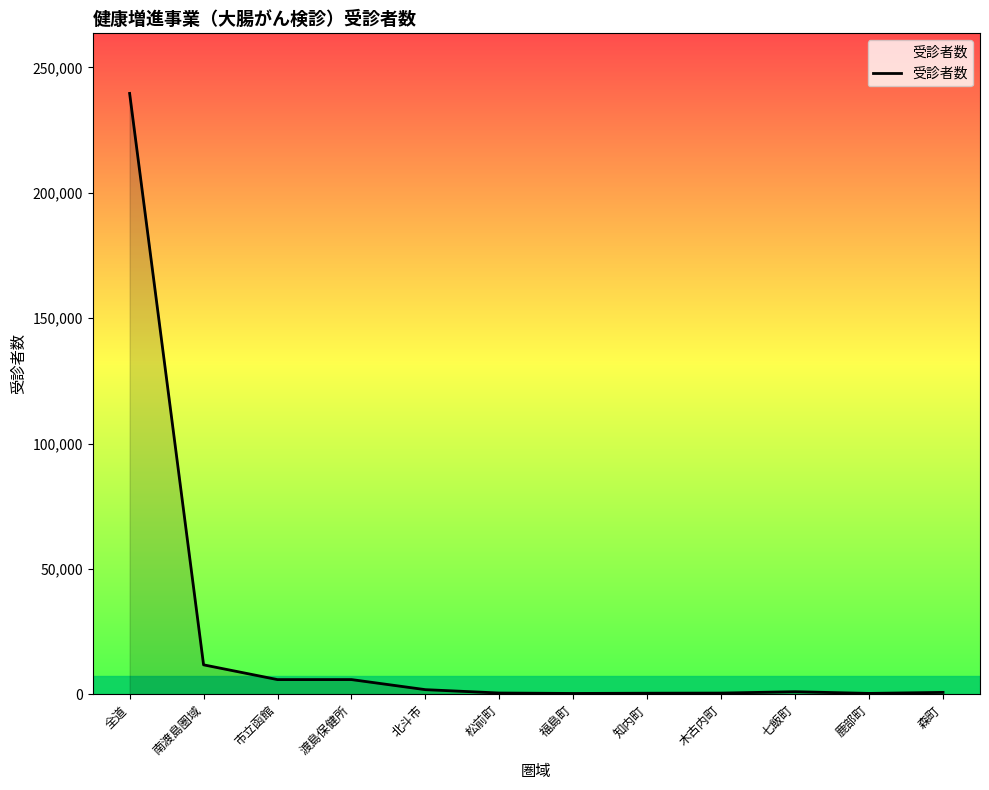

Which has a higher value, 鹿部町 or 全道?

全道